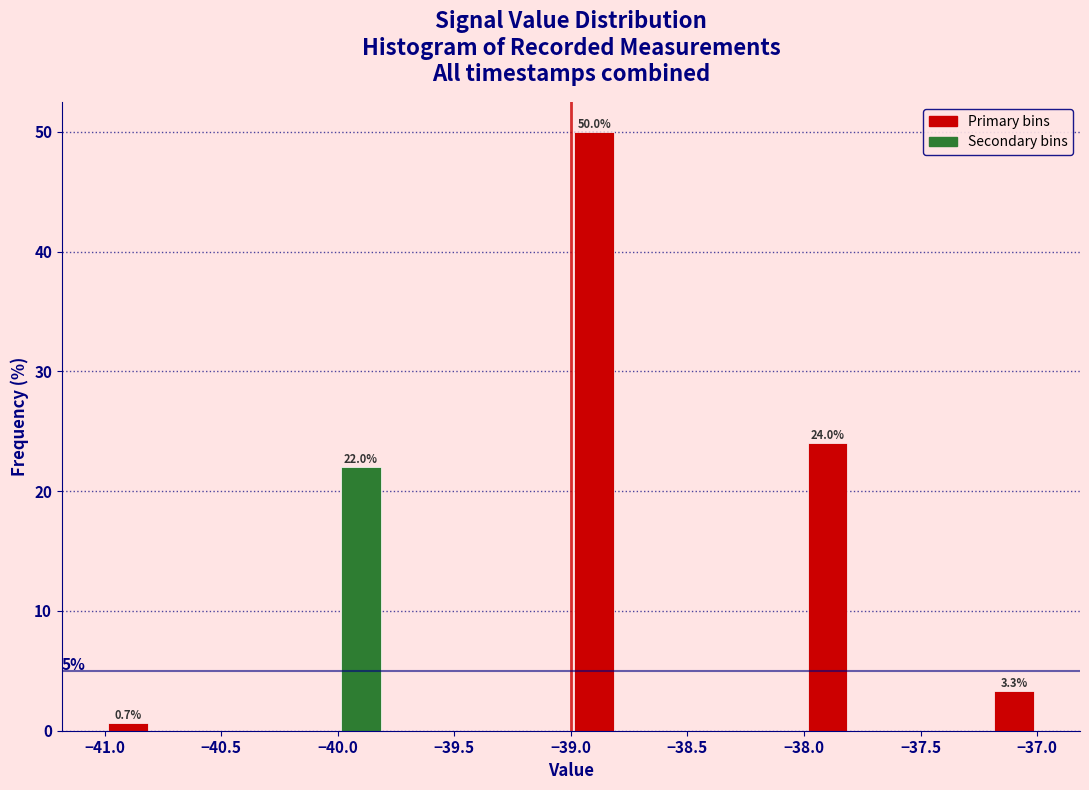

Over which range of the x-axis is the bar tallest?

-39.0 to -38.8